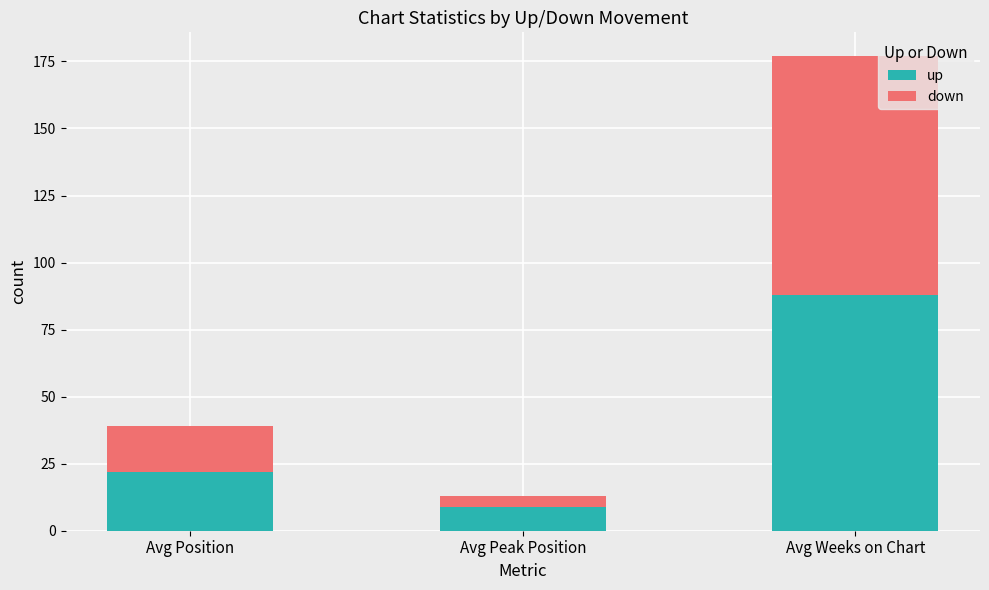

Reading left to right, list the values for the up series.

22	9	88